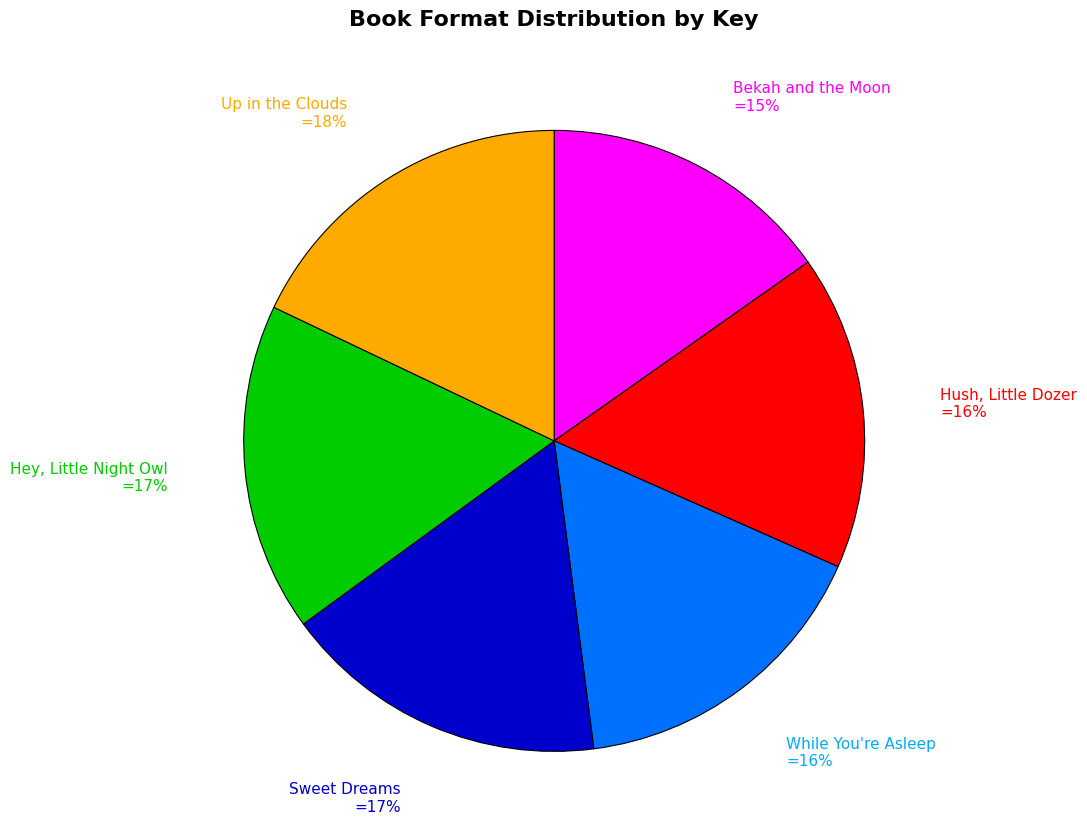

How many slices are in this pie chart?

6